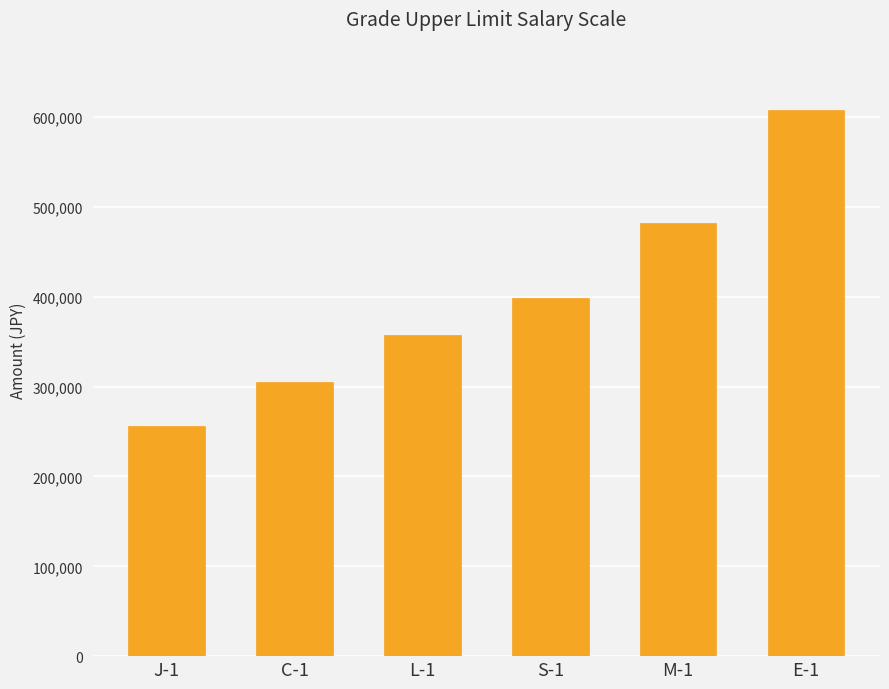

What is the sum of the values at C-1 and S-1?

704350